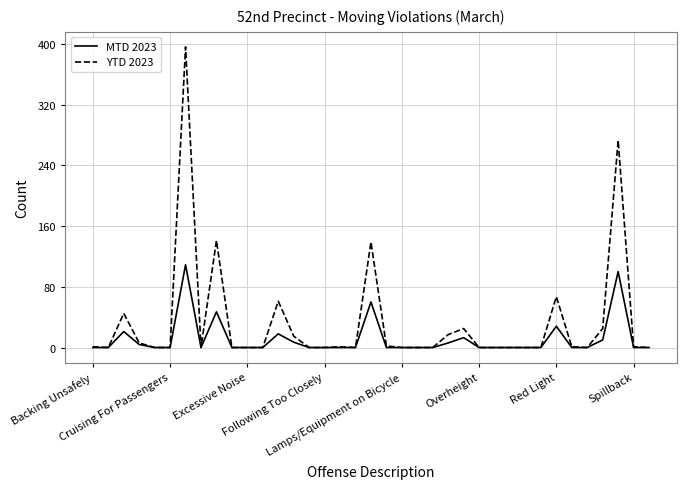

What is the greatest value displayed?

396